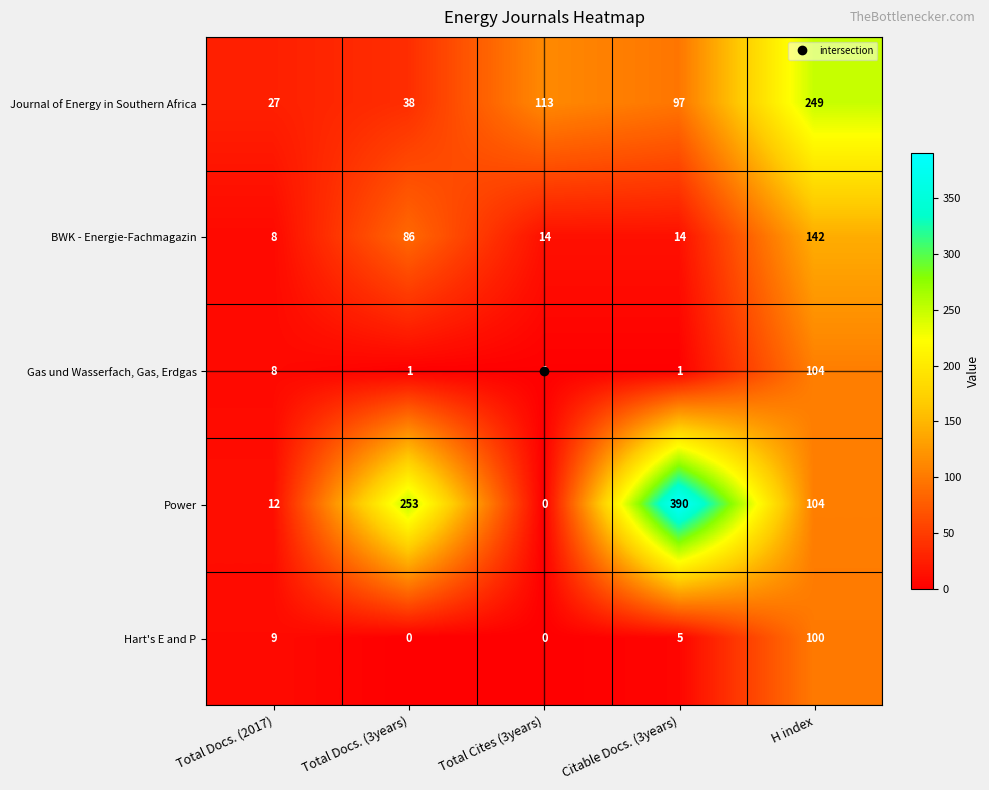

Where does the Journal of Energy in Southern Africa series first go above 97?

Total Cites (3years)